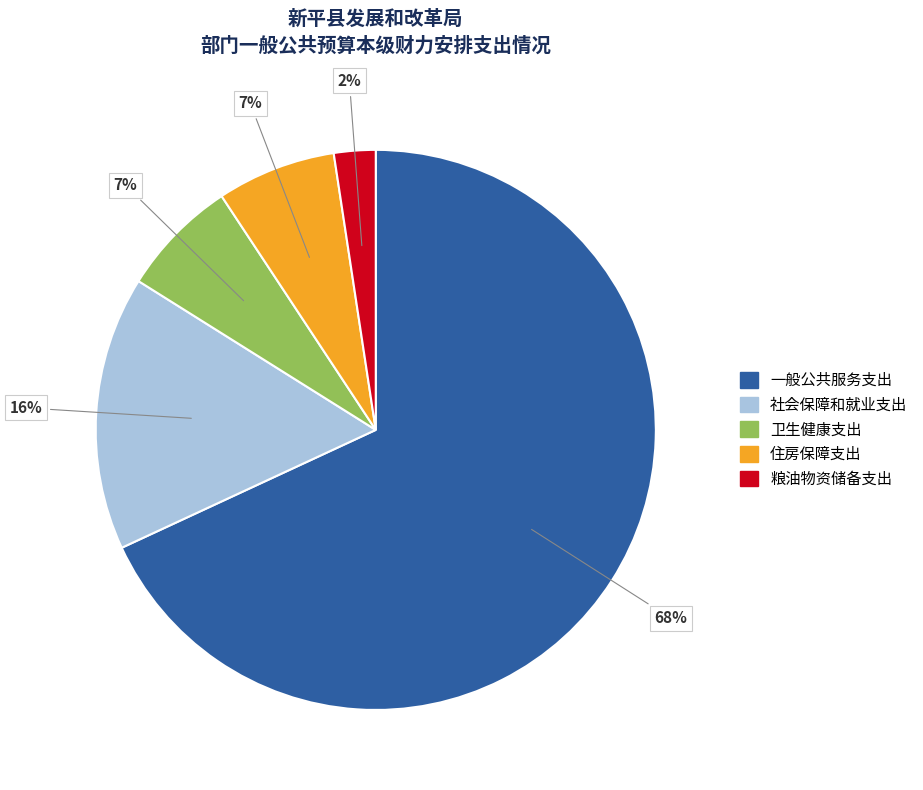

Count the number of slices in the pie.

5